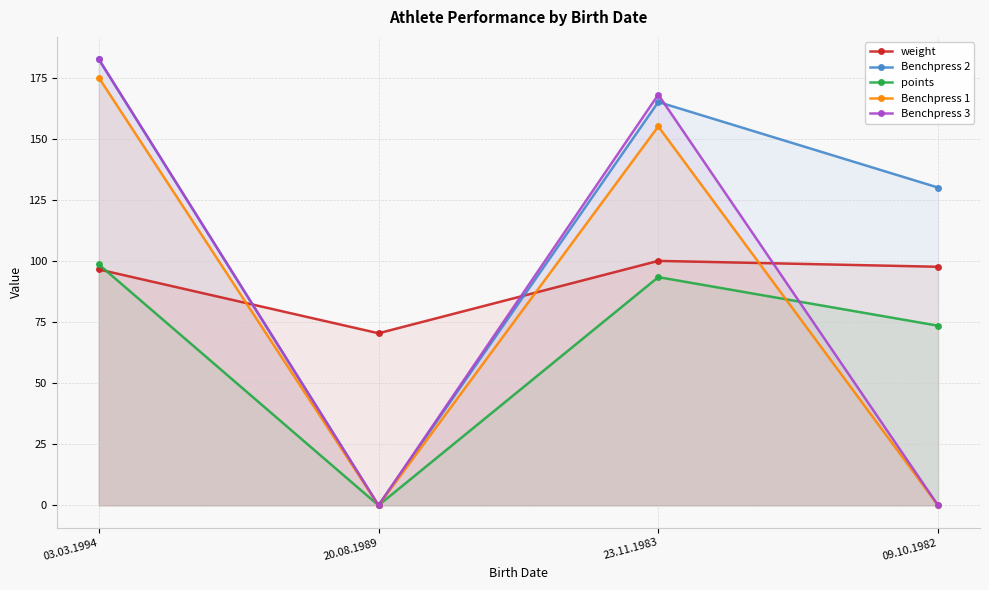

How many lines are shown in the chart?

5